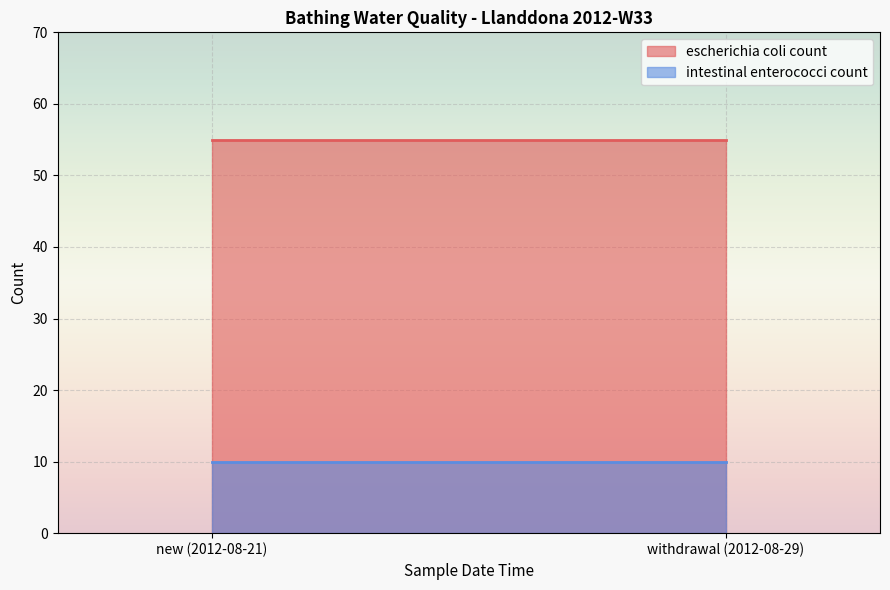

What is the average value of the escherichia coli count series?

55